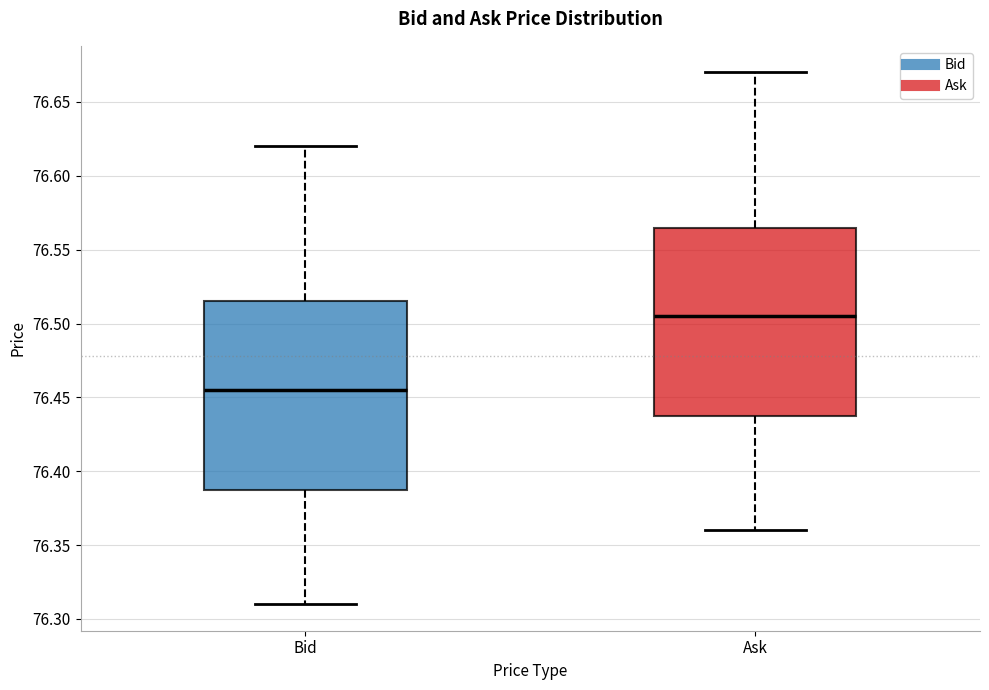

Where does the lower whisker of the box for Bid end on the y-axis? The values are not printed on the chart, so give them approximately, as read against the axis.

76.310